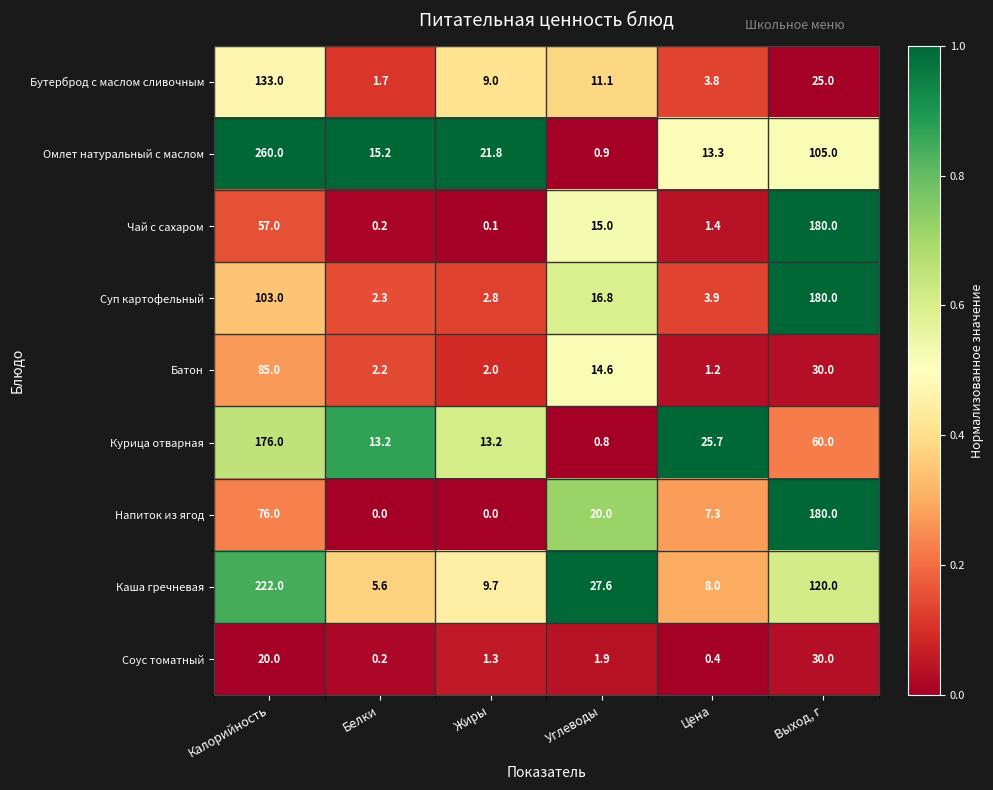

Which series changed the most between Калорийность and Углеводы?

Омлет натуральный с маслом